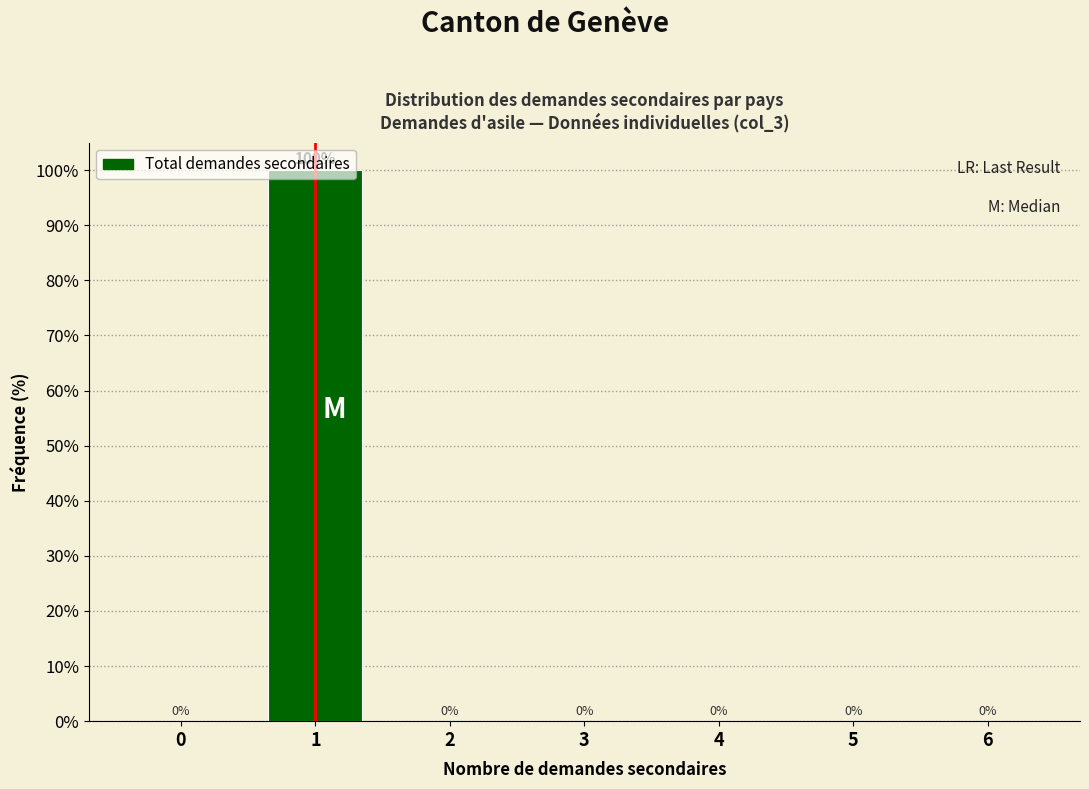

What is the change in value from 1 to 4?

-100